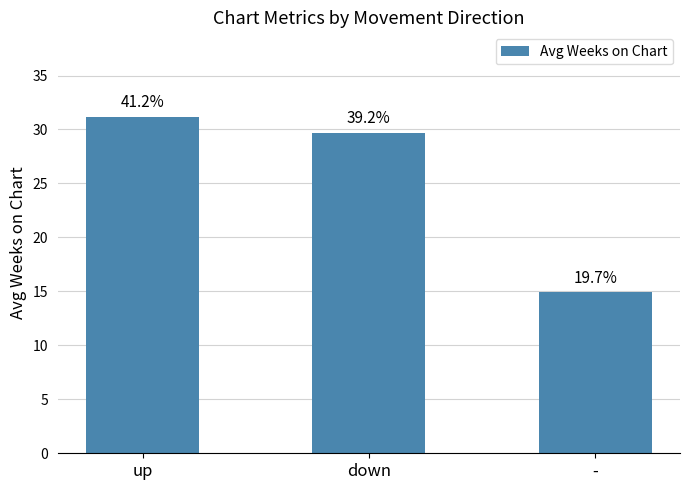

Approximately how many times larger is the value at up compared to -?

2.1